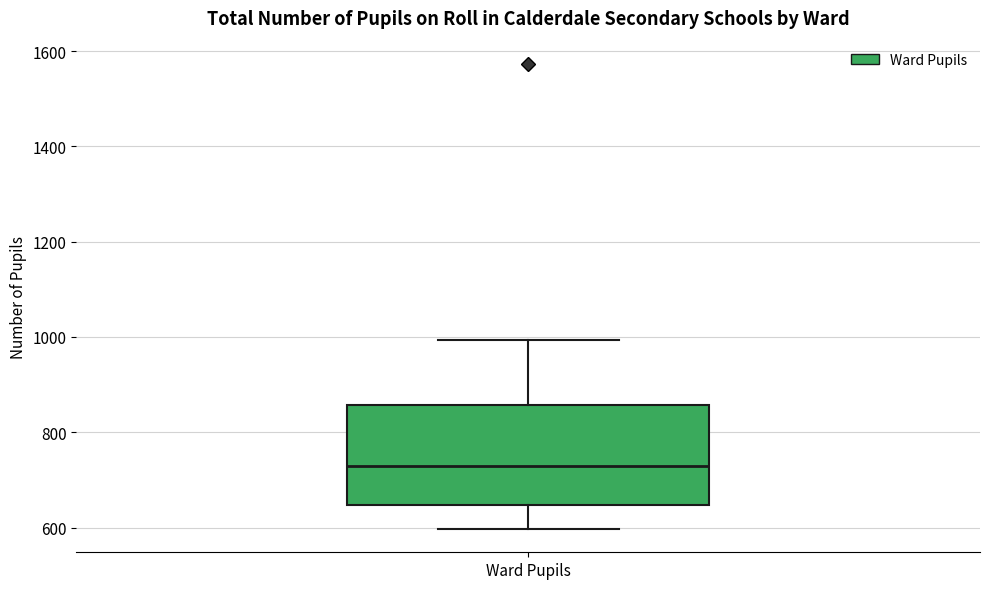

Transcribe this box plot: give where the median line is, the range the box spans, and where the two whiskers end, as read against the y-axis. The values are not printed on the chart, so give them approximately, as read against the axis.

median 740, box 640 to 860, whiskers 600 to 1000